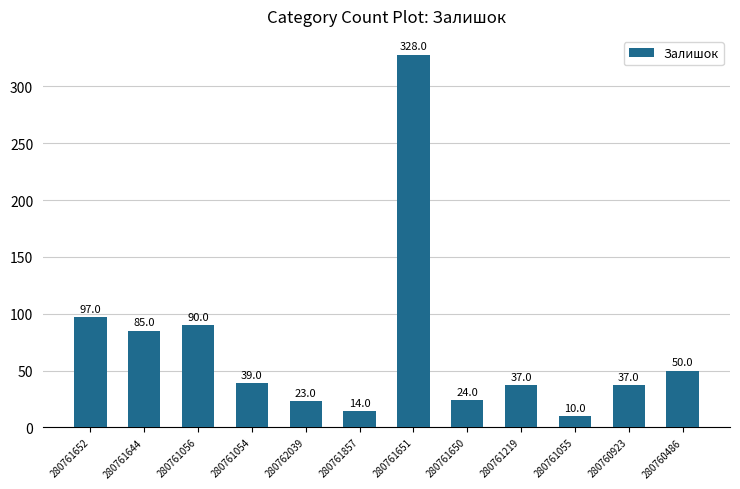

What is the minimum value shown in the chart?

10